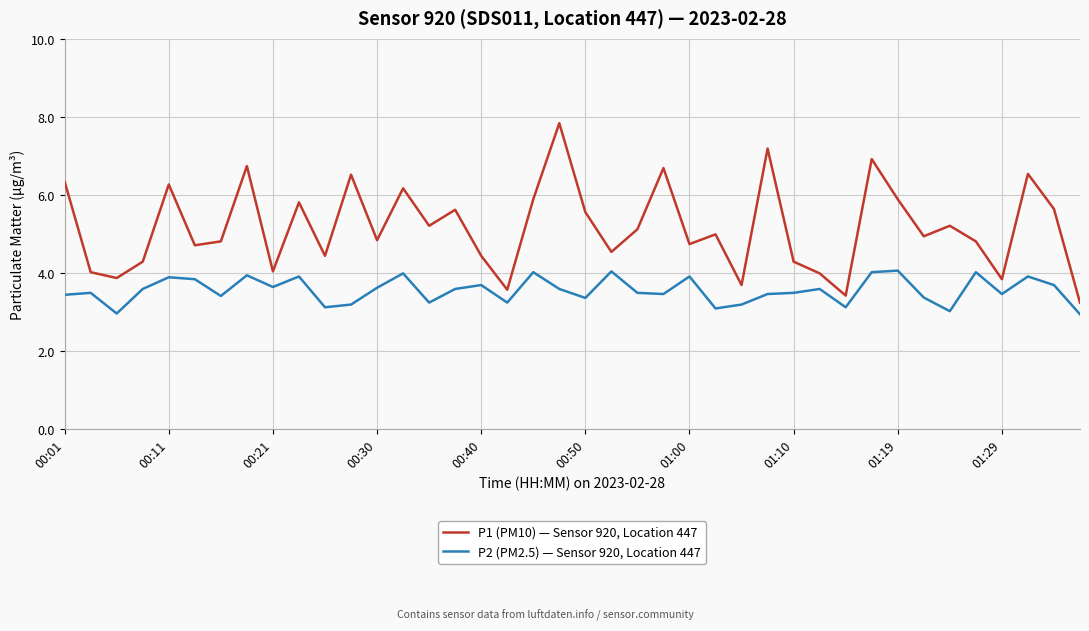

How many lines are shown in the chart?

2